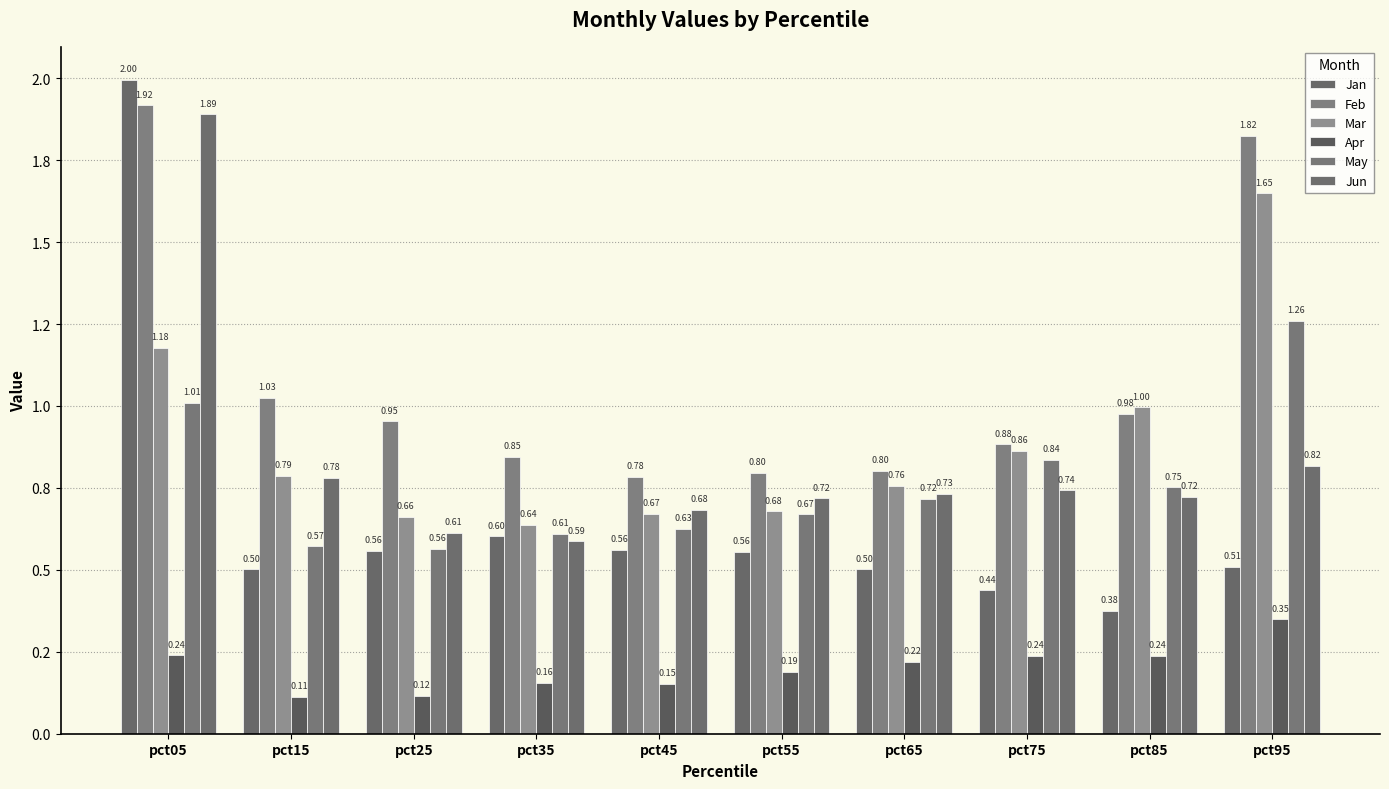

At which label does Apr reach its minimum?

pct15